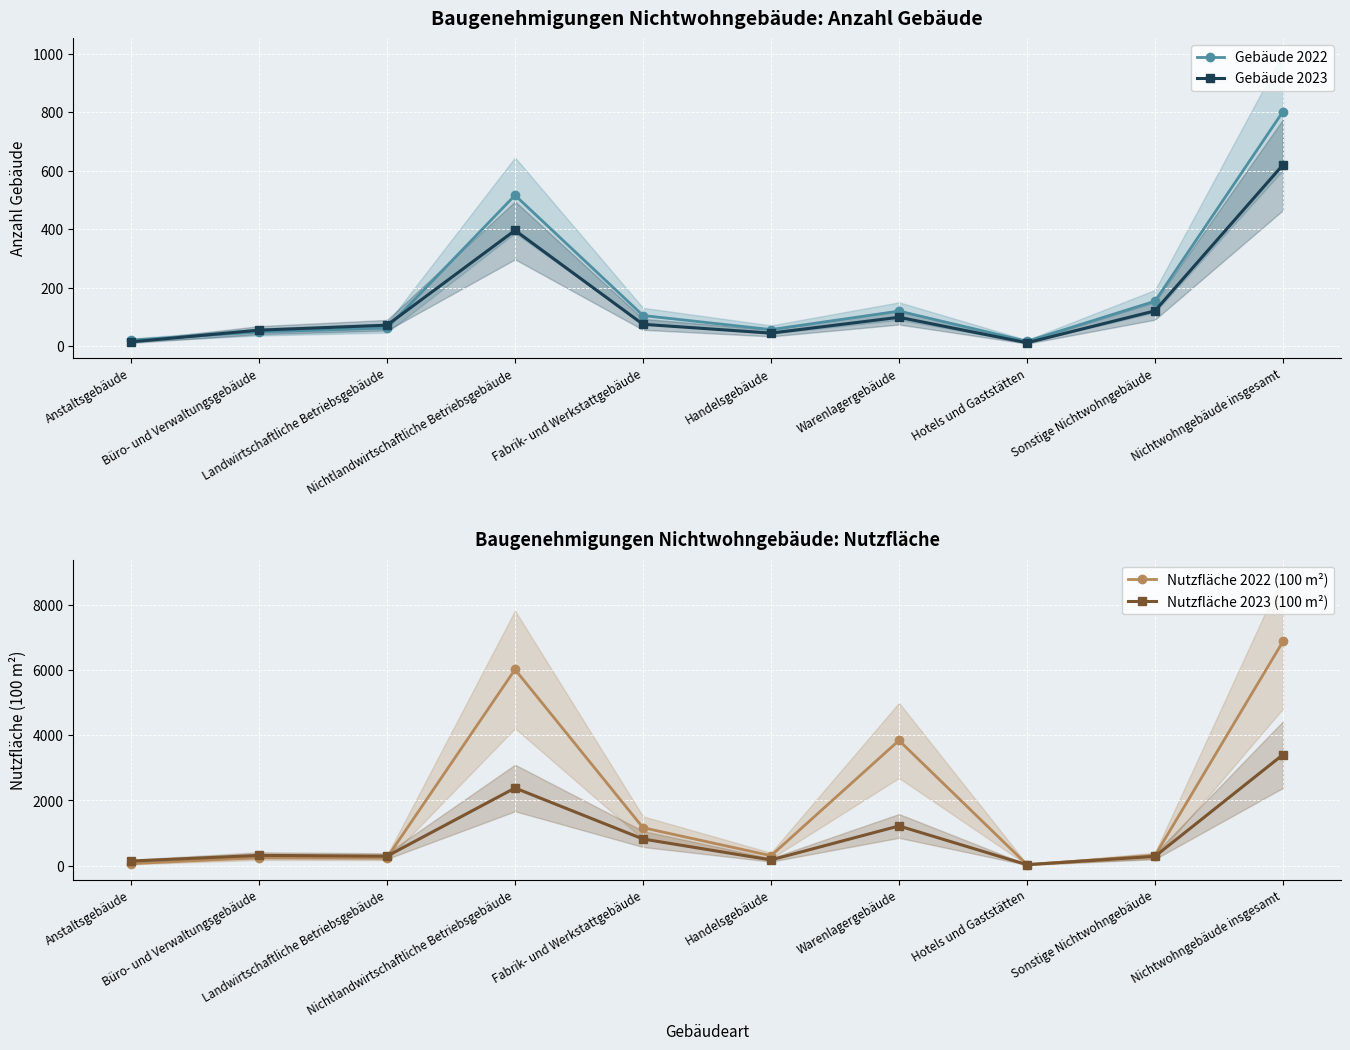

Between Anstaltsgebäude and Fabrik- und Werkstattgebäude, which is larger?

Fabrik- und Werkstattgebäude